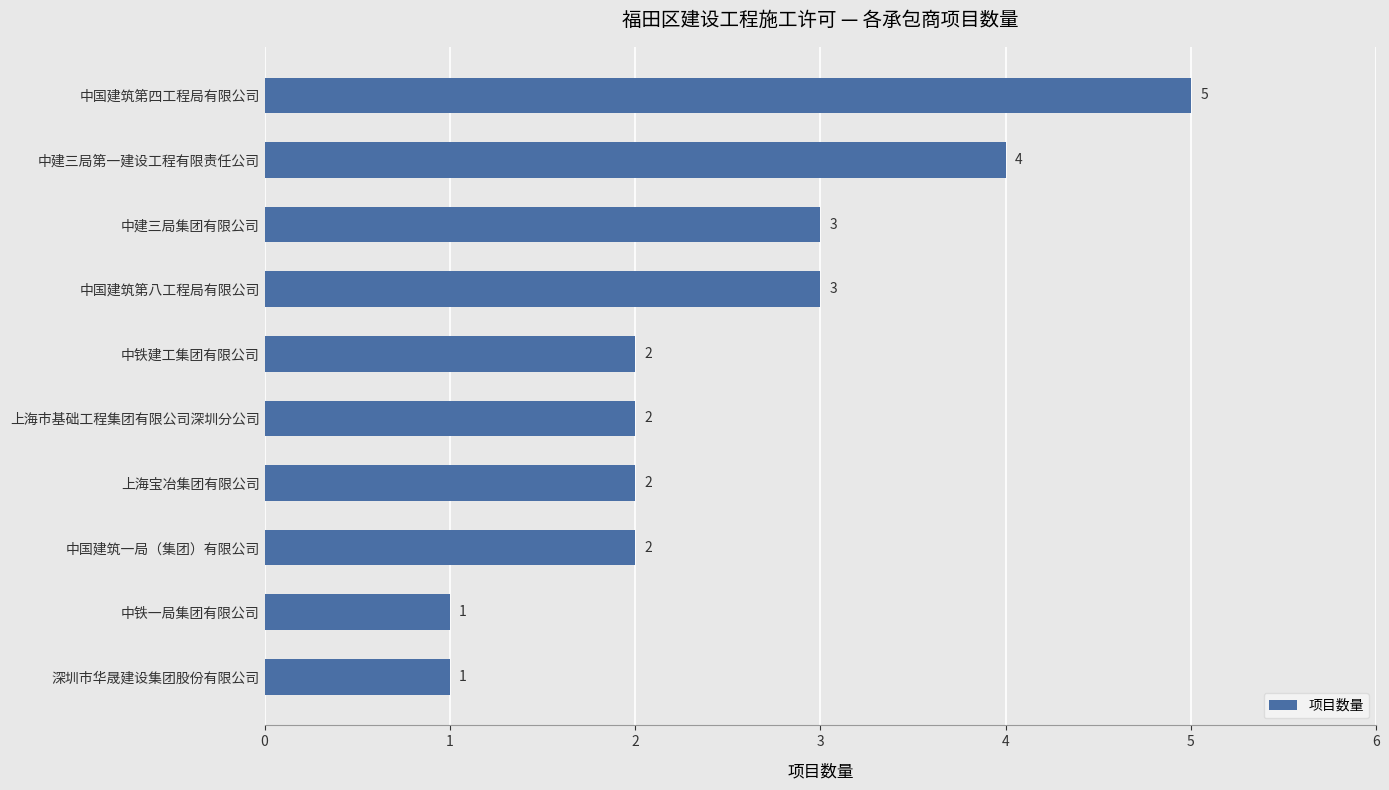

How many values are below 2?

2